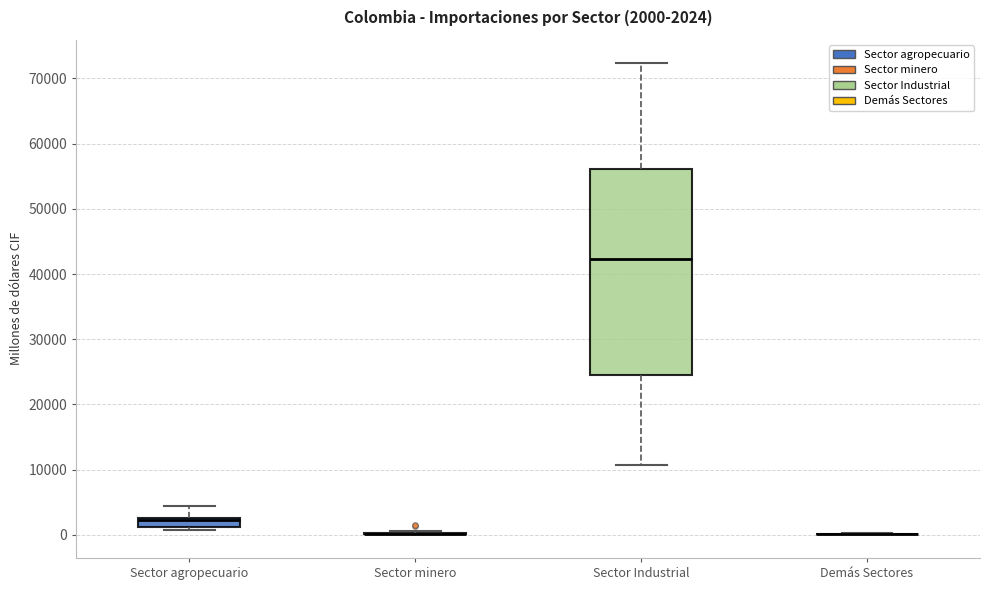

Comparing the boxes themselves (not the whiskers), which one is the tallest?

Sector Industrial